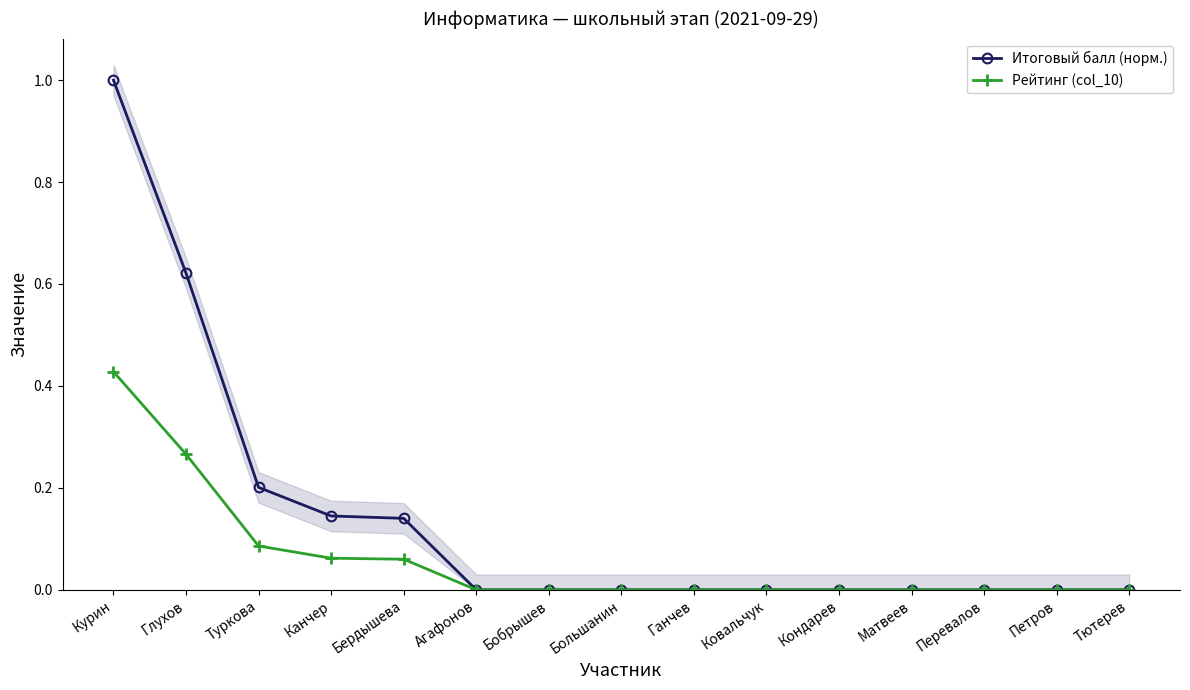

What is the maximum value shown in the chart?

1.0